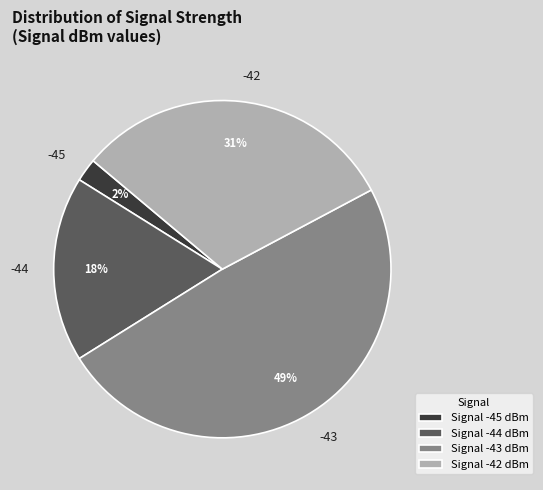

Between -44 and -45, which is larger?

-44